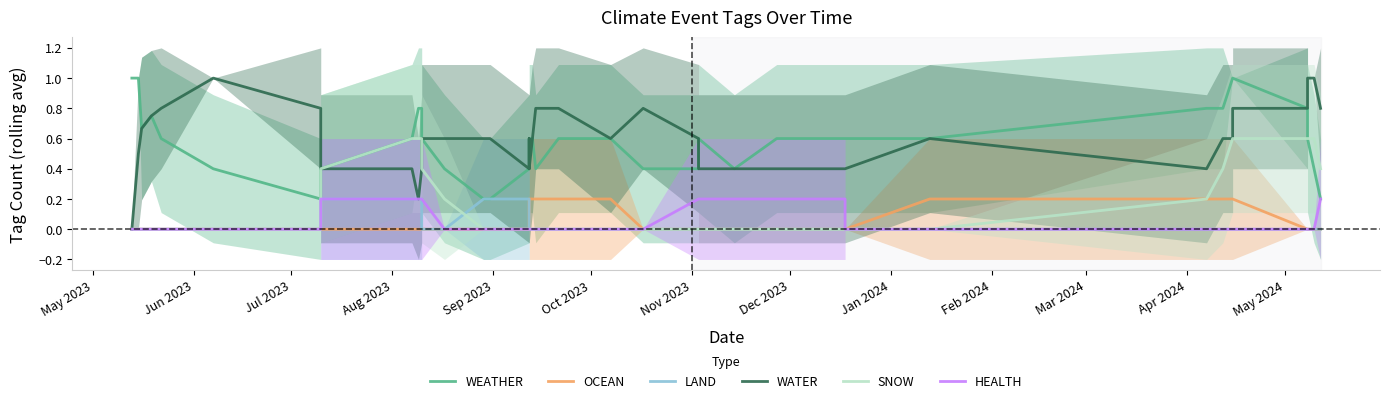

What position from the right is Jul 2023?

38